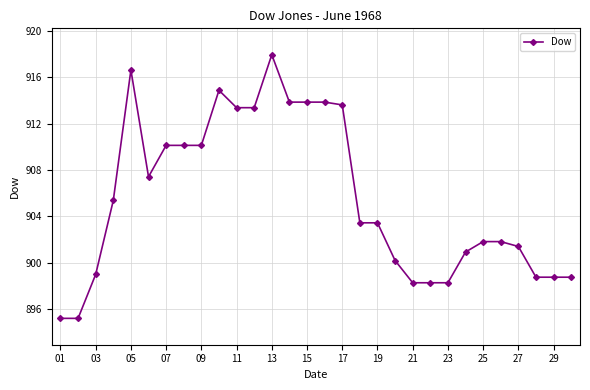

What is the average value?

905.6